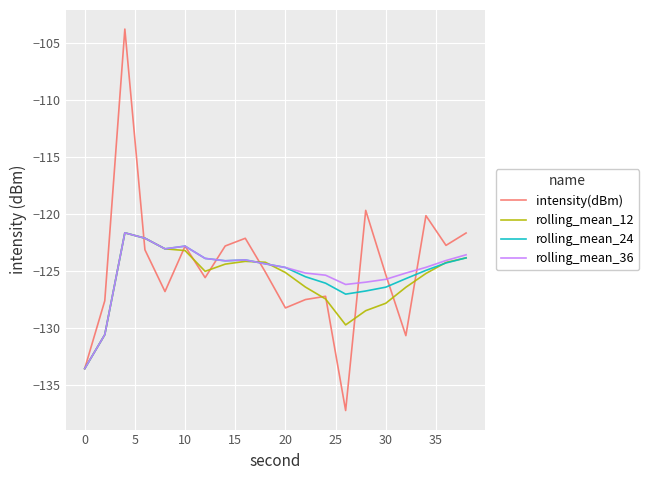

What is the greatest value displayed?

-103.8